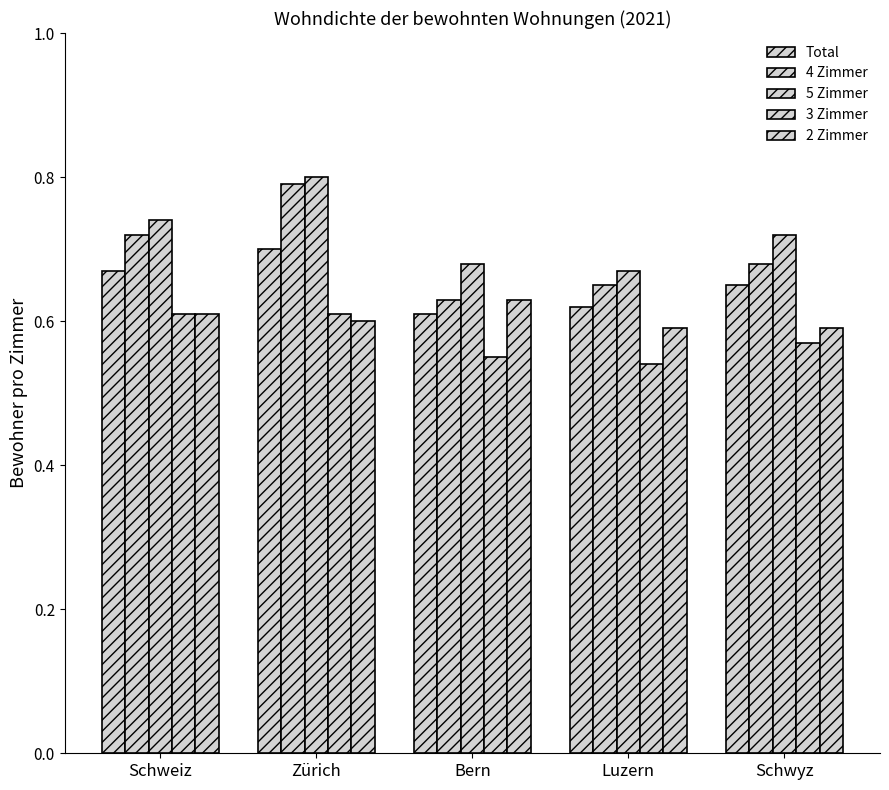

Count the number of data series in this chart.

5